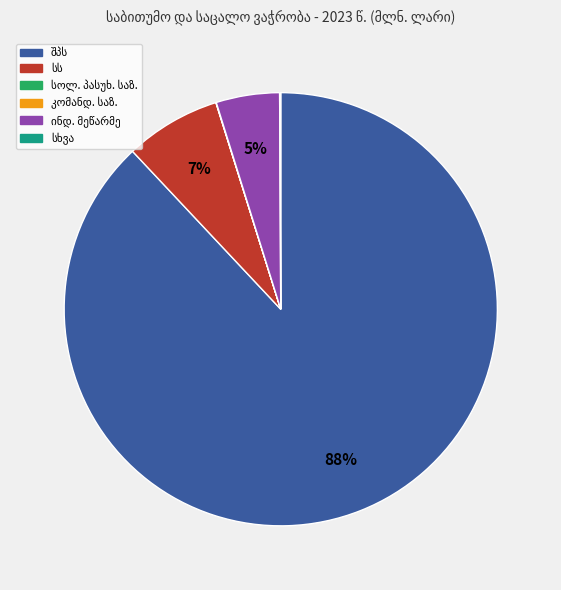

To the nearest percent, what is the average slice percentage?

17%